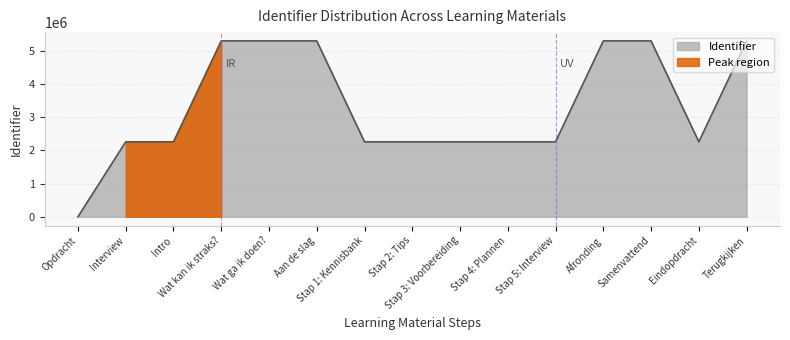

List the labels in order of value, largest first.

Terugkijken, Samenvattend, Afronding, Aan de slag, Wat ga ik doen?, Wat kan ik straks?, Eindopdracht, Stap 5: Interview, Stap 4: Plannen, Stap 3: Voorbereiding, Stap 2: Tips, Stap 1: Kennisbank, Intro, Interview, Opdracht